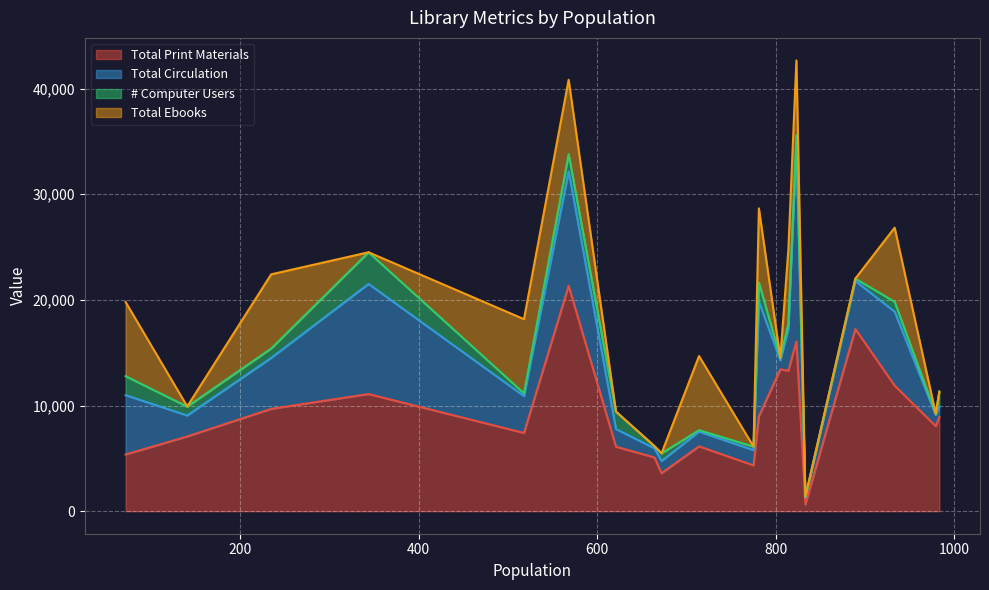

At how many categories does at least one series exceed 2157?

19